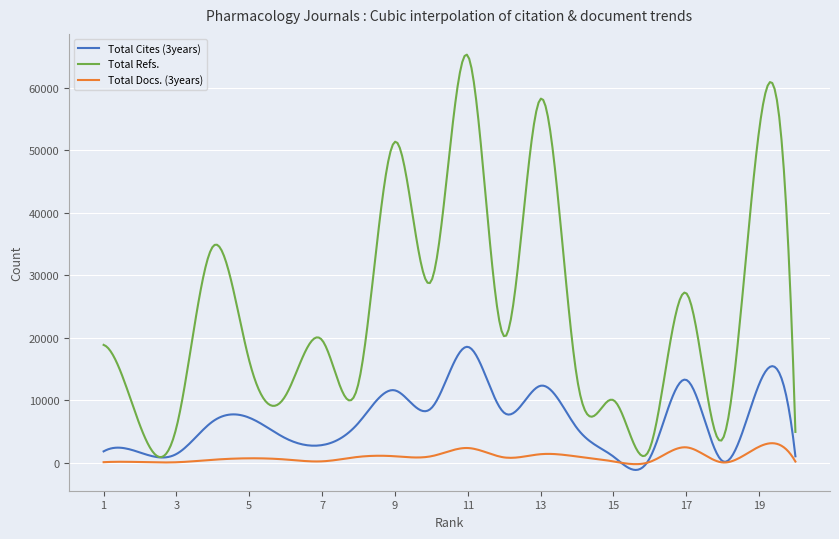

Rank the series by their average value, from lowest to highest.

Total Docs. (3years), Total Cites (3years), Total Refs.